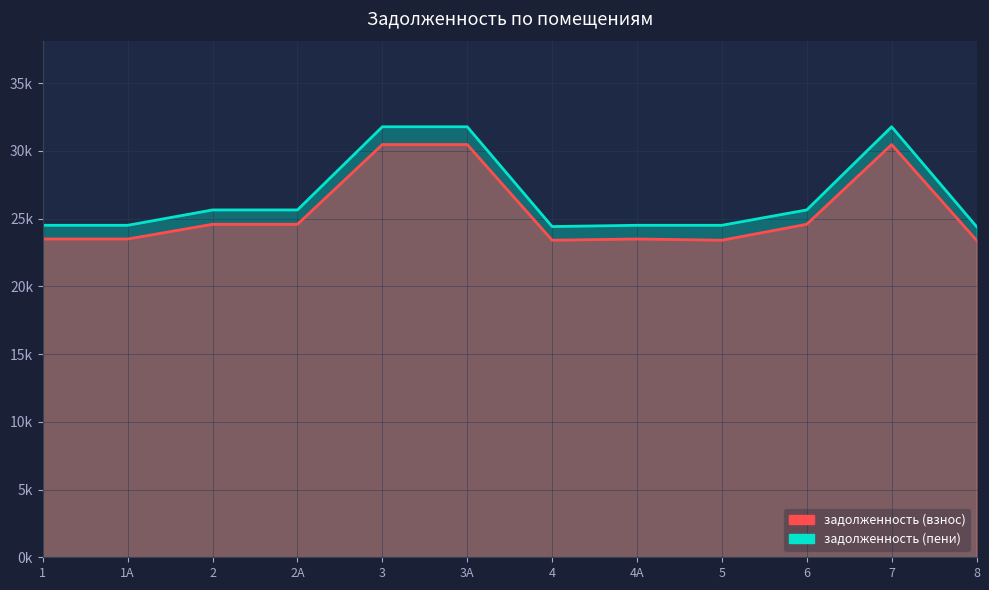

Between 3А and 4А, which is larger?

3А